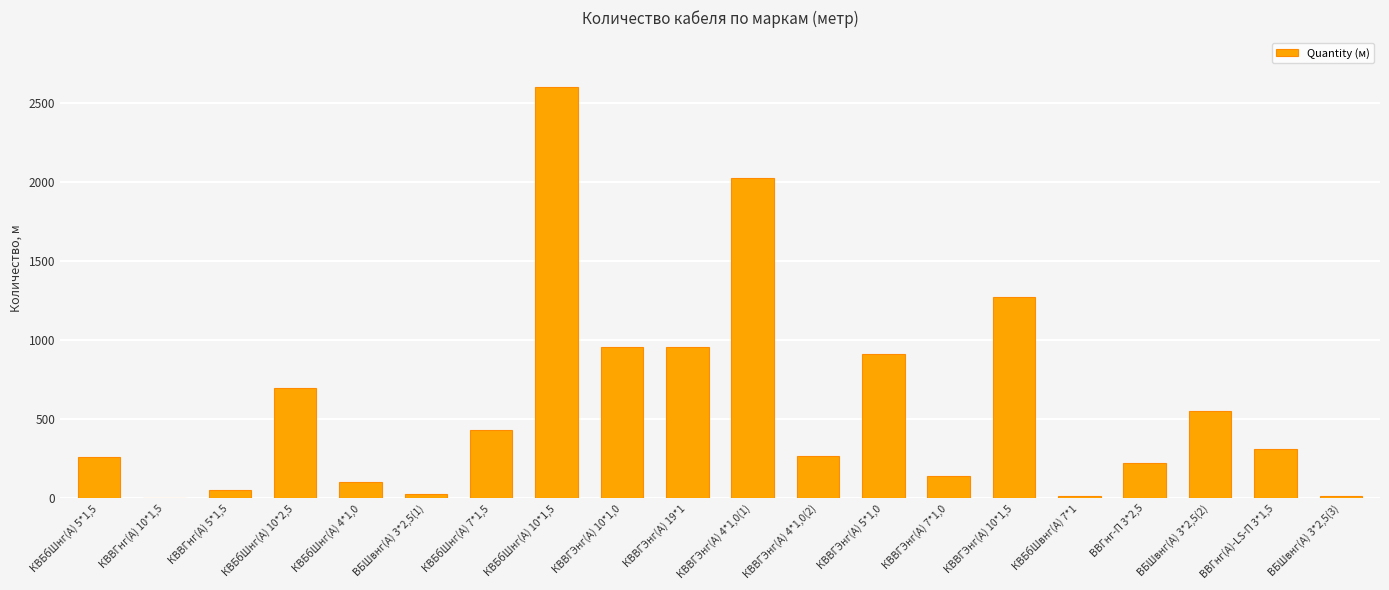

At which category does the chart reach its peak across all series?

КВБбШнг(А) 10*1,5